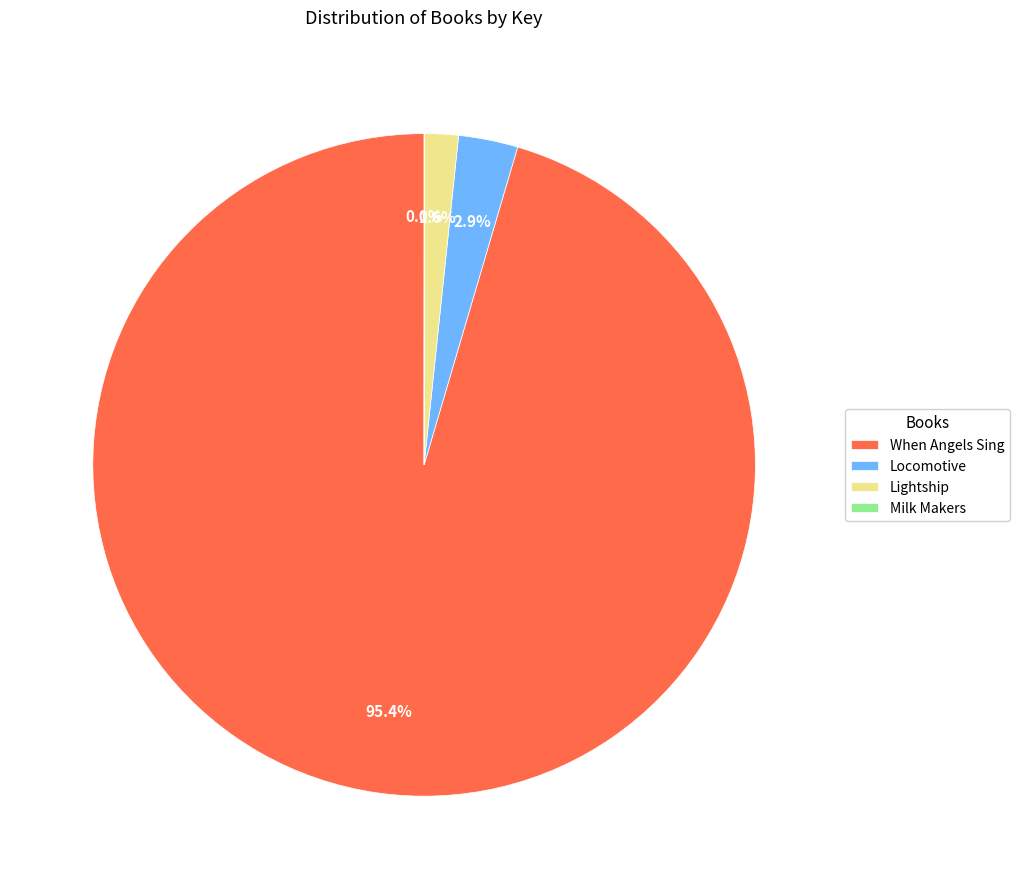

Which has a higher value, When Angels Sing or Lightship?

When Angels Sing